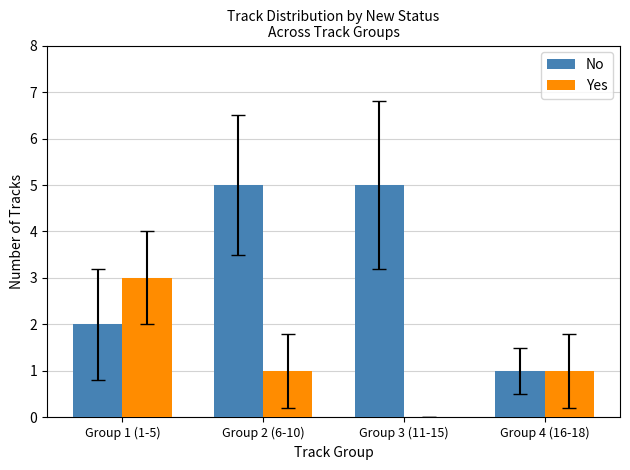

How many categories are shown in the chart?

4